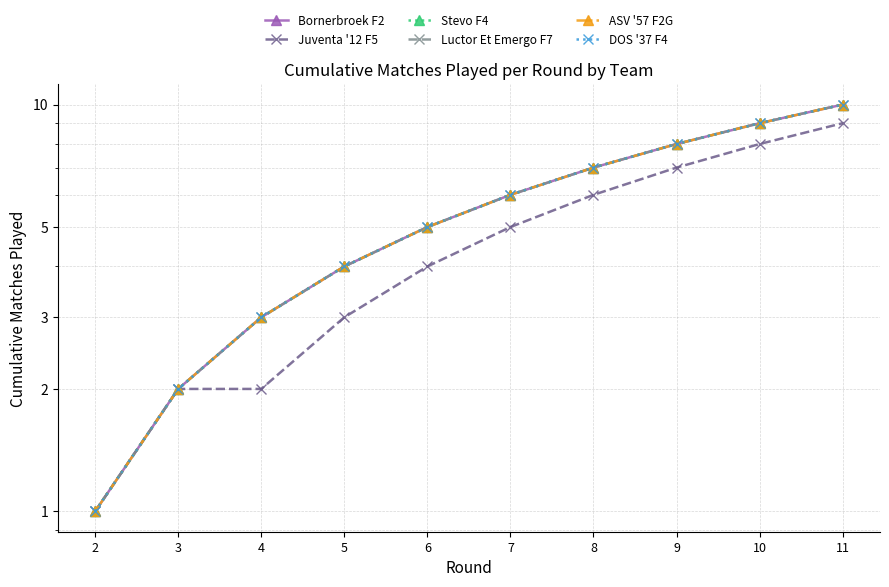

True or false: Stevo F4 and Luctor Et Emergo F7 intersect in this chart.

False